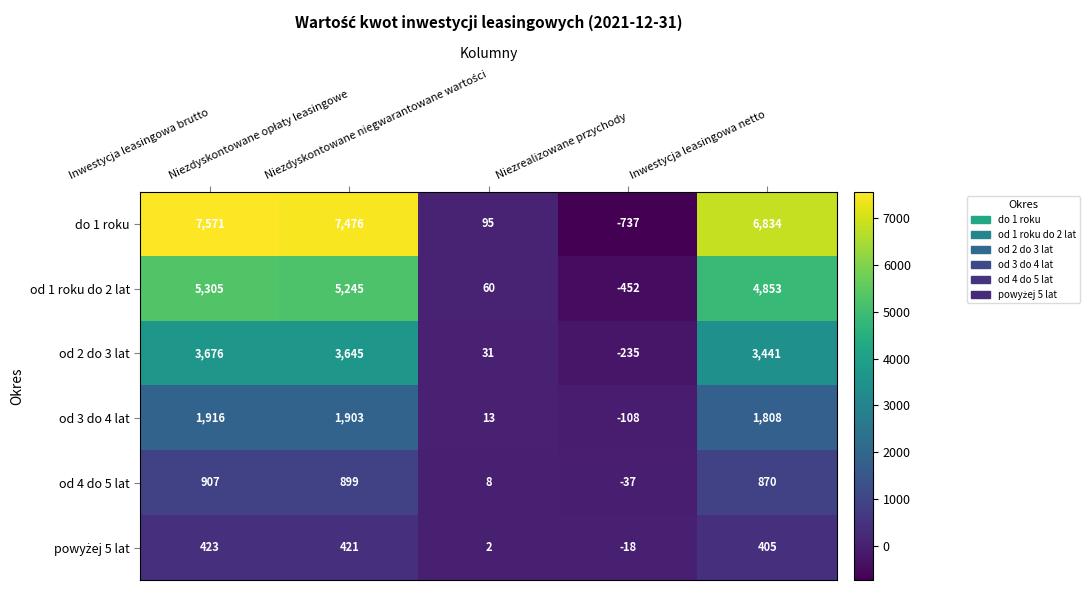

What is the difference between the second highest and second lowest values in the od 2 do 3 lat series?

3614